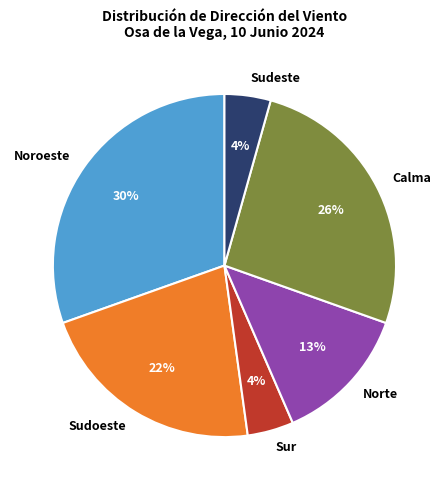

Combined, do Noroeste and Sudoeste account for over 50%?

Yes